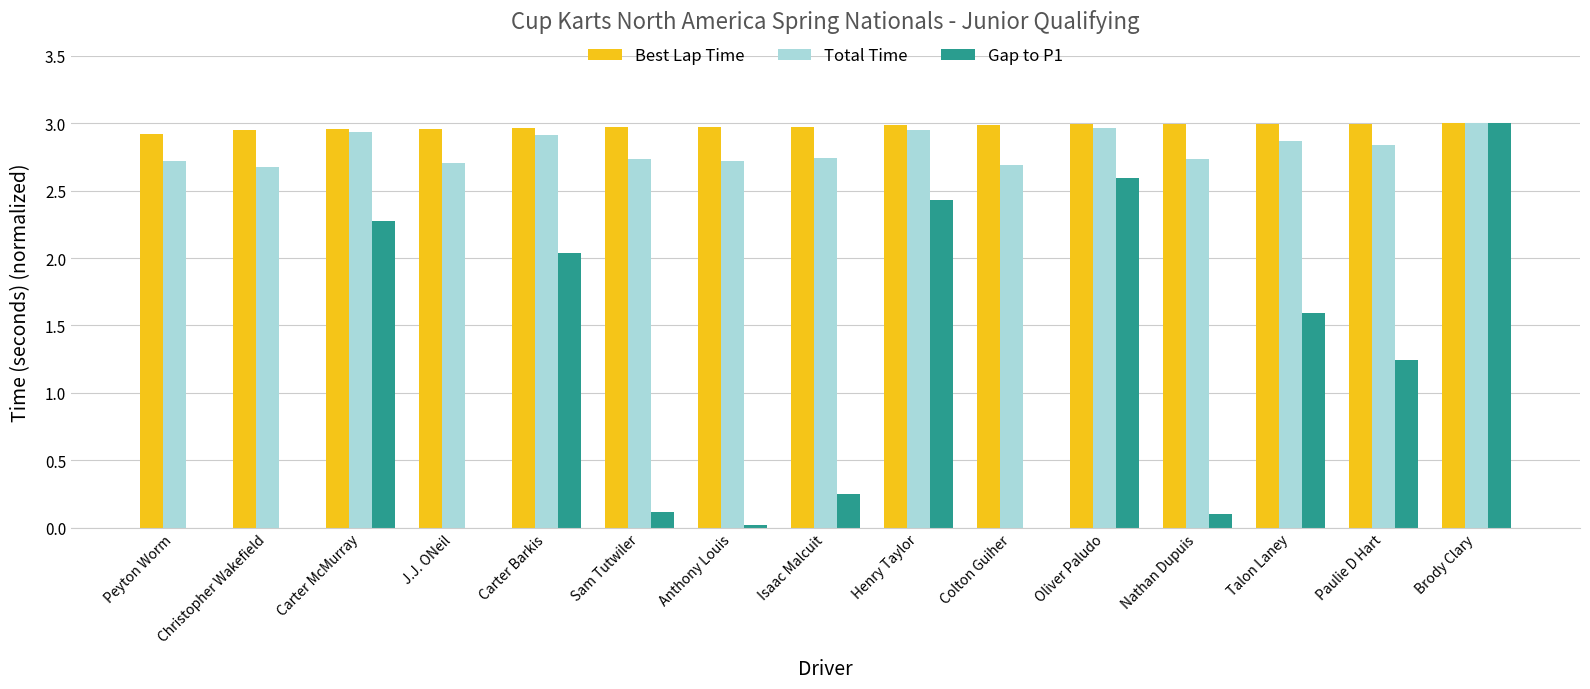

What are all the series names shown in the legend?

Best Lap Time, Total Time, Gap to P1